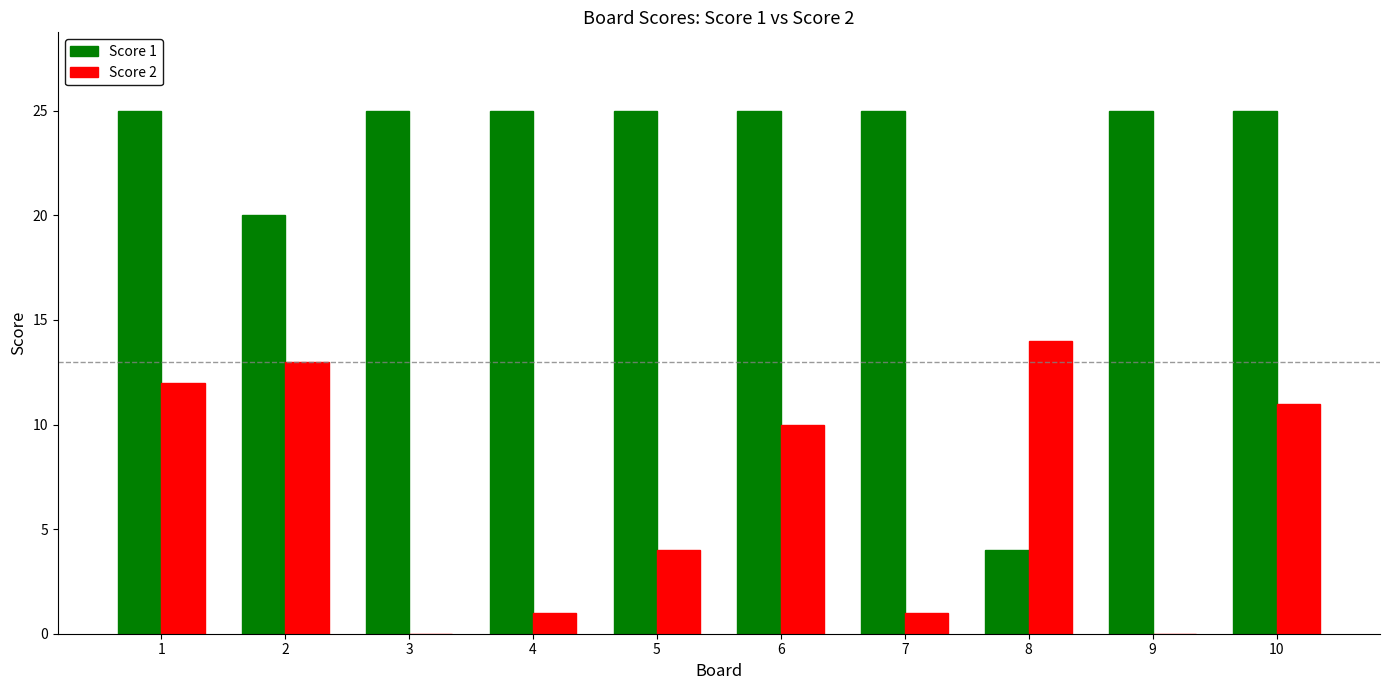

The Score 2 series shows 4 at 5. True or false?

True